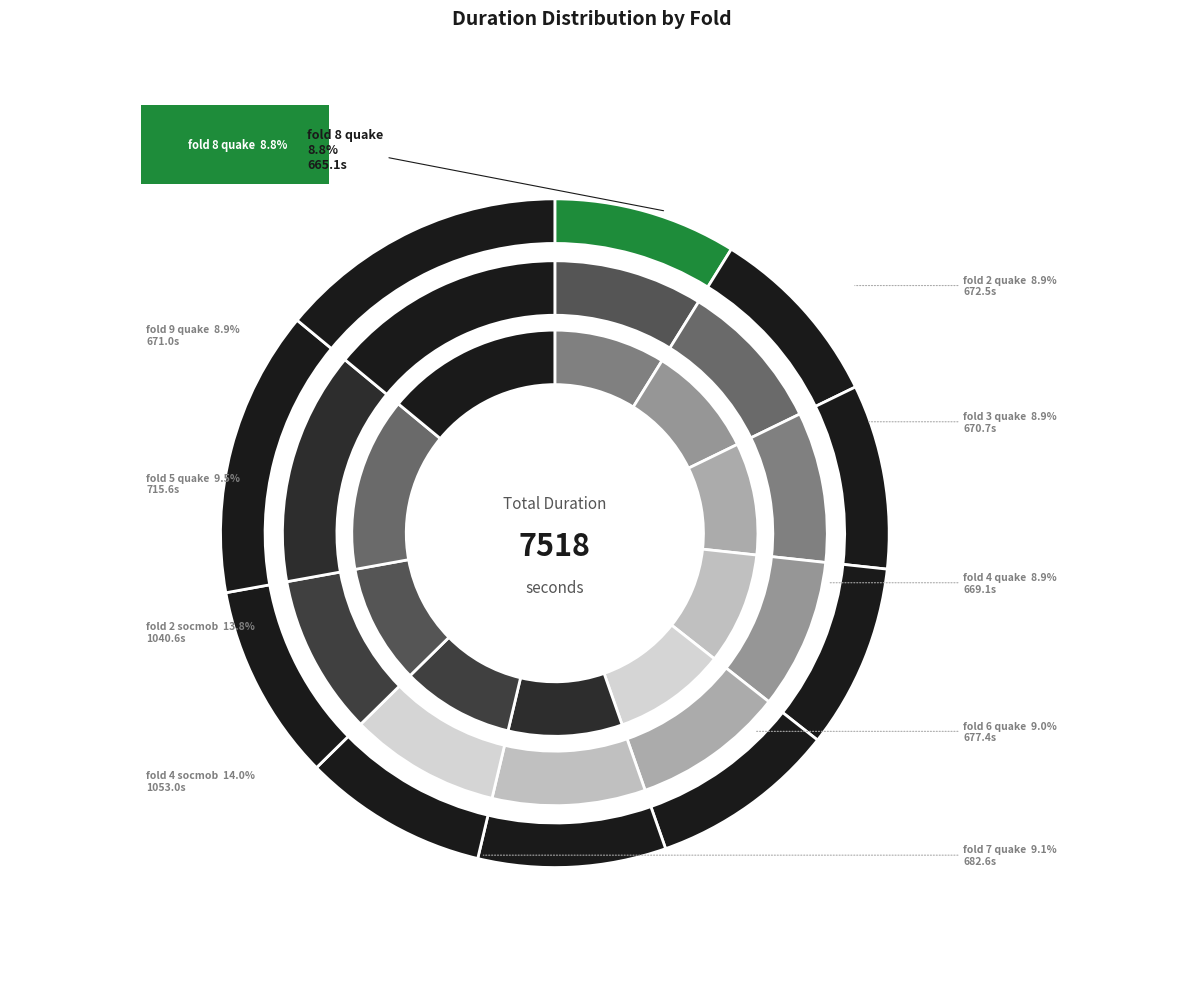

Count the number of slices in the pie.

10